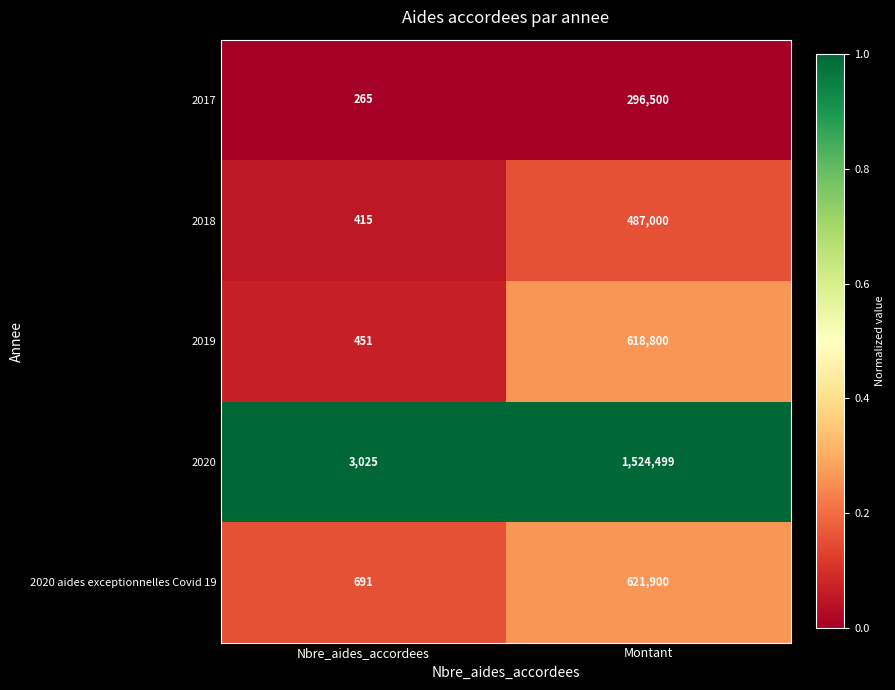

At which label is 2018 closest to 243707?

Nbre_aides_accordees